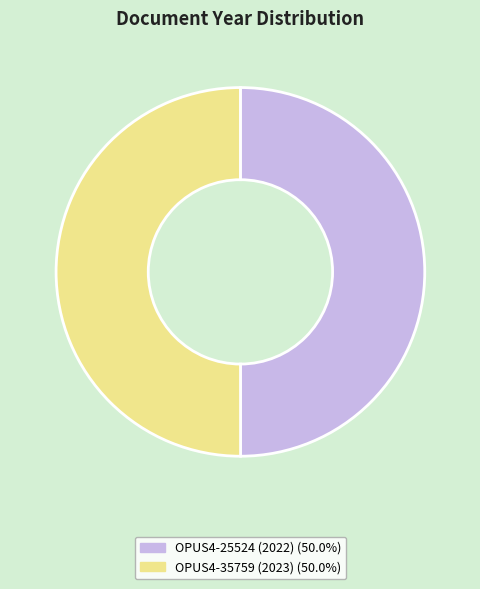

Approximately how many times larger is the value at OPUS4-35759 (2023) compared to OPUS4-25524 (2022)?

1.0